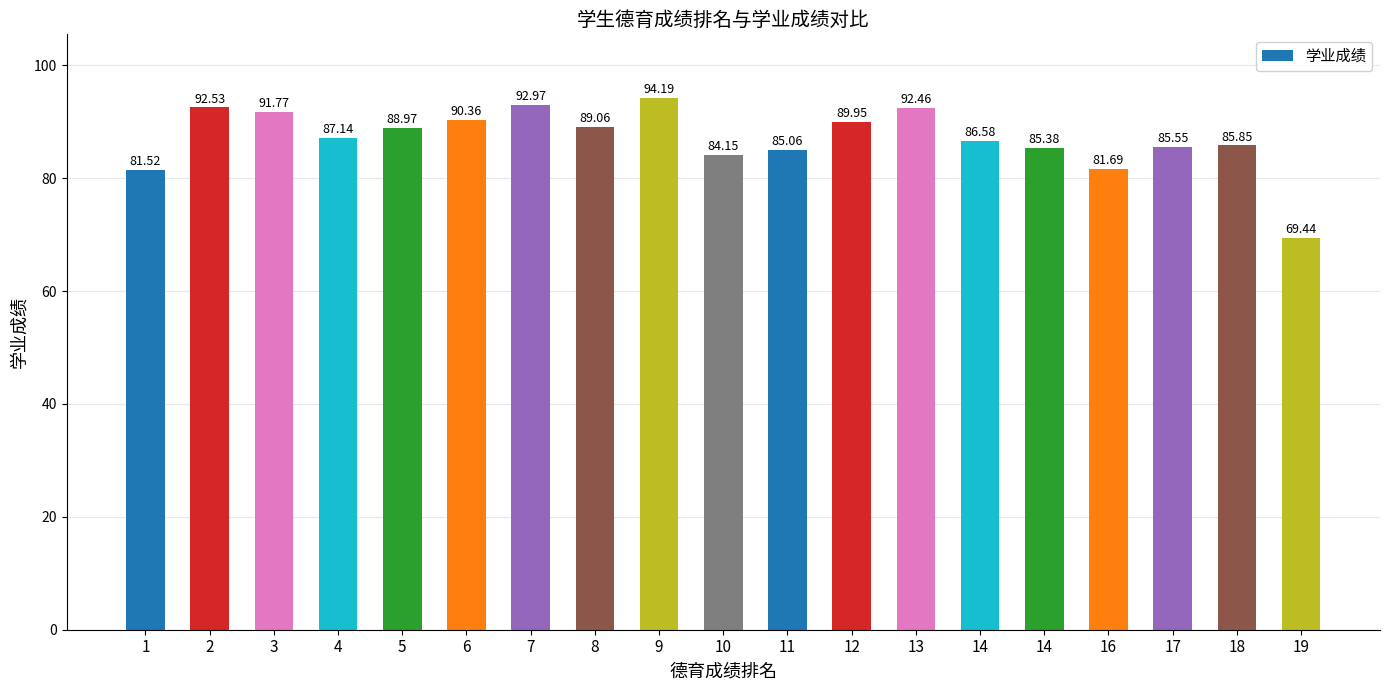

What is the value of the 6th bar from the left?

90.4